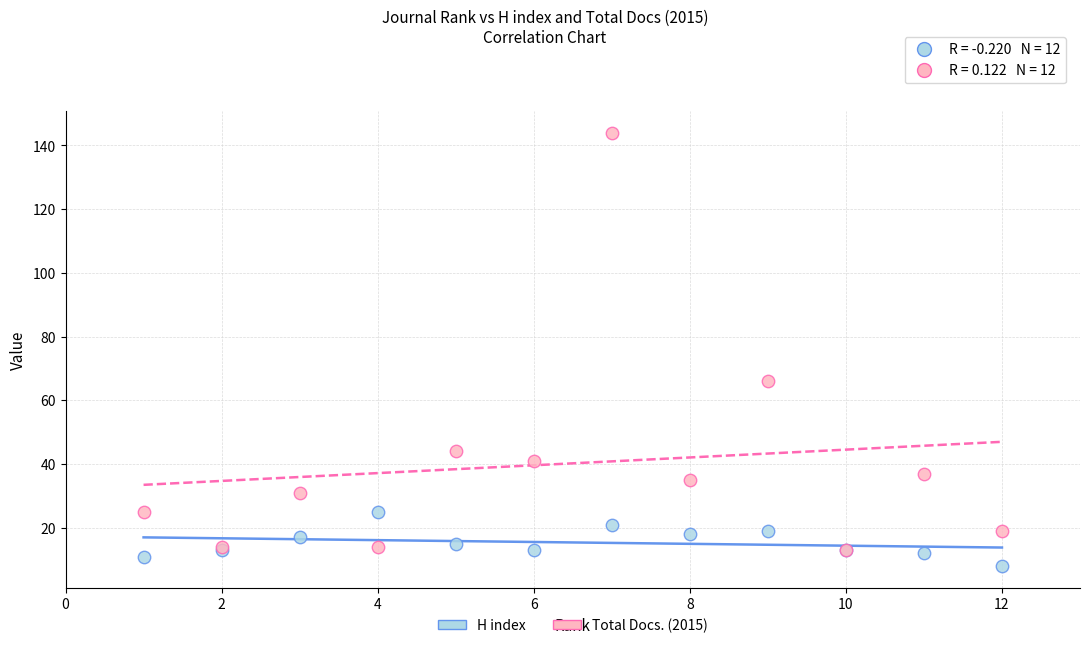

Across all series, what Y value is closest to 76?

66